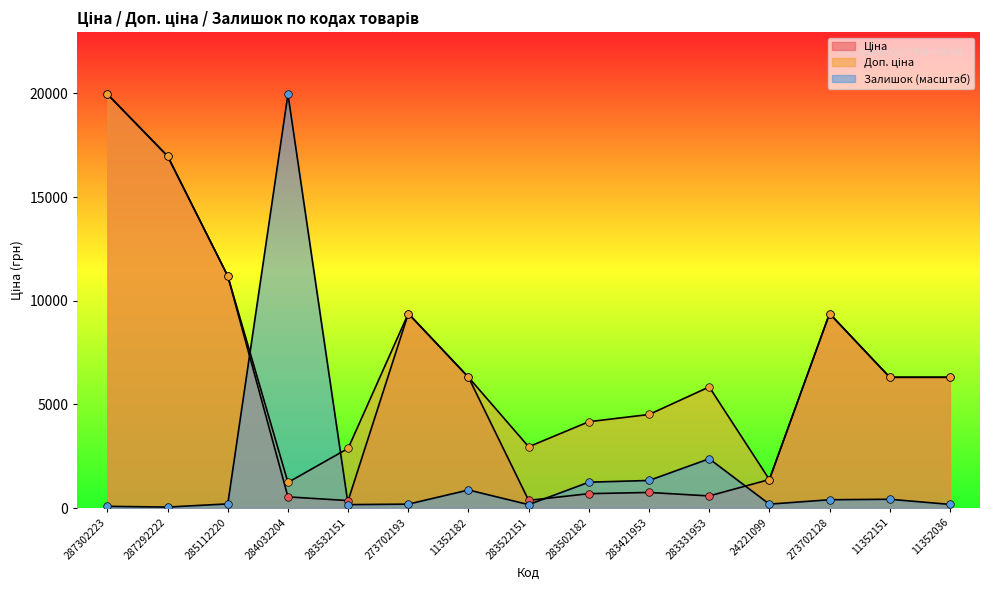

At which category is the sum across all series the highest?

287302223